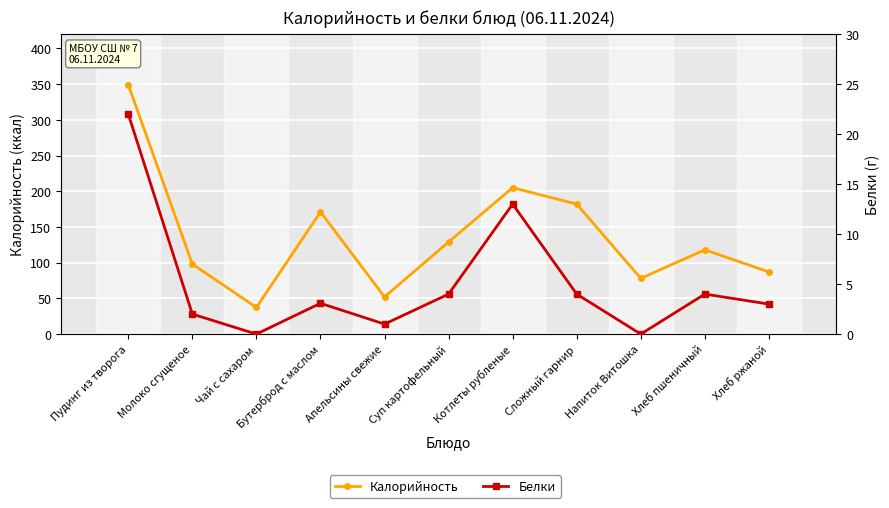

How many data points in Калорийность are less than 118?

5